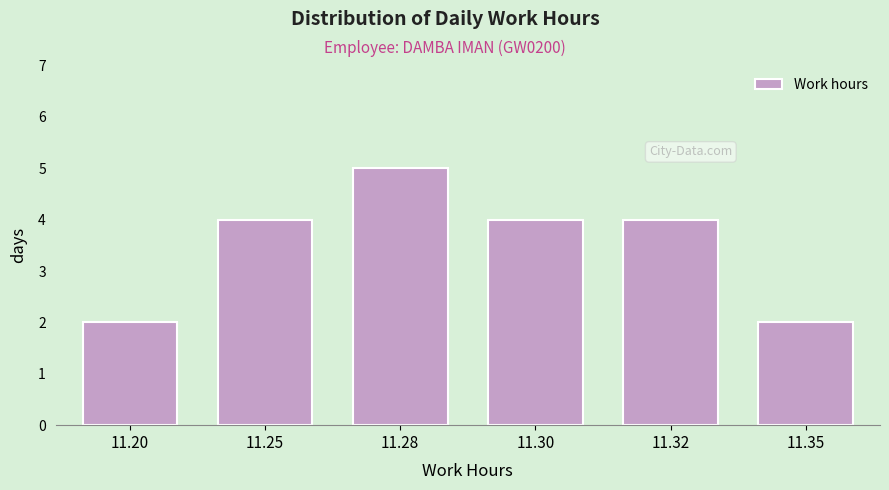

Reading right to left, list all the values displayed in this chart.

11.35=2	11.32=4	11.30=4	11.28=5	11.25=4	11.20=2